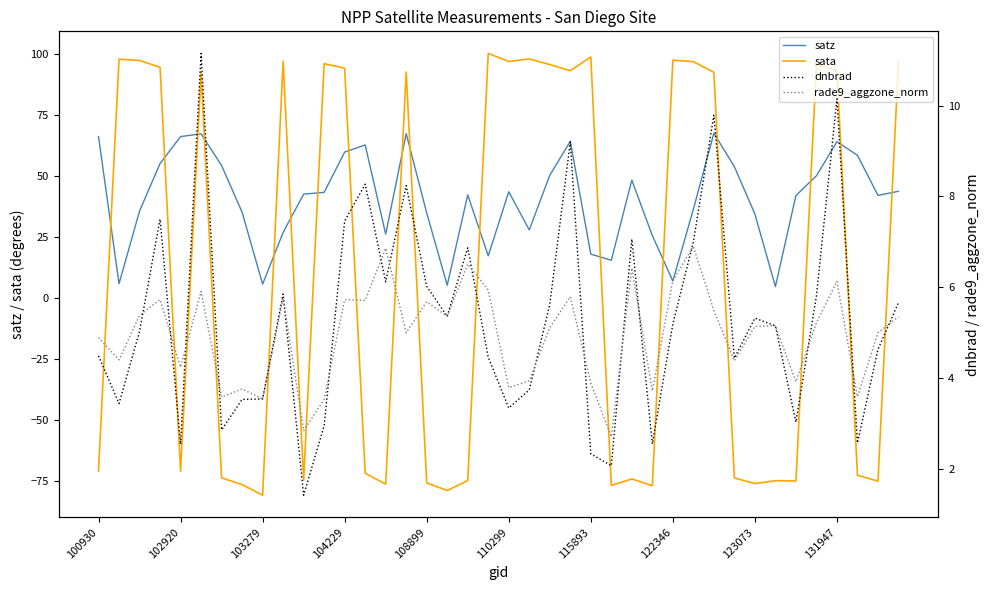

True or false: dnbrad has more than 2 points higher than both neighbors.

True